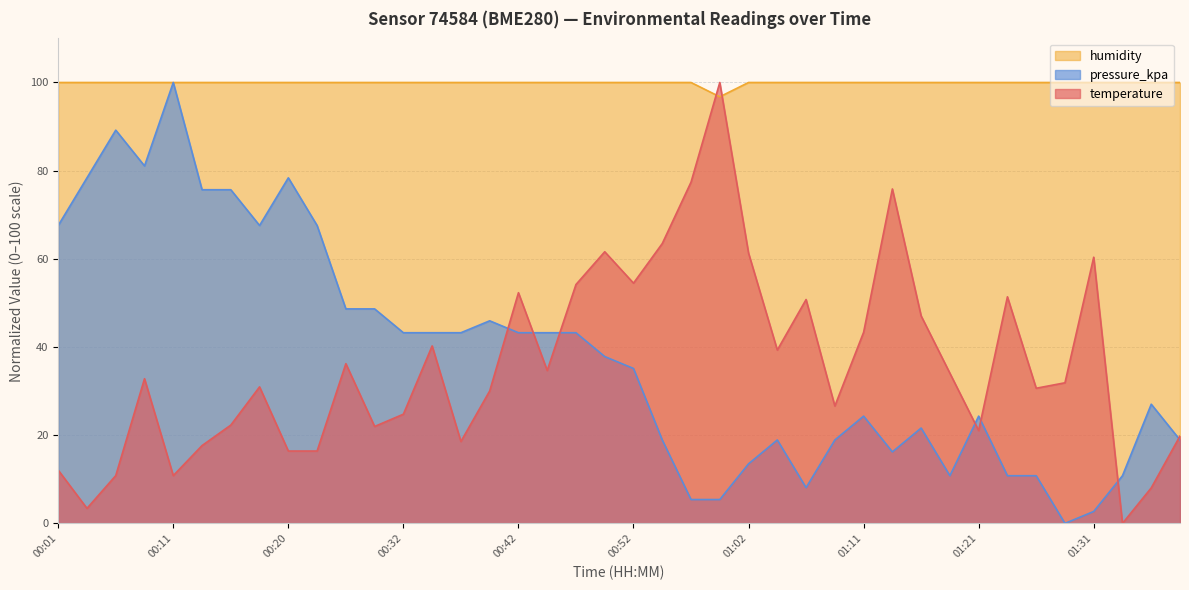

True or false: pressure_kpa and humidity intersect in this chart.

False